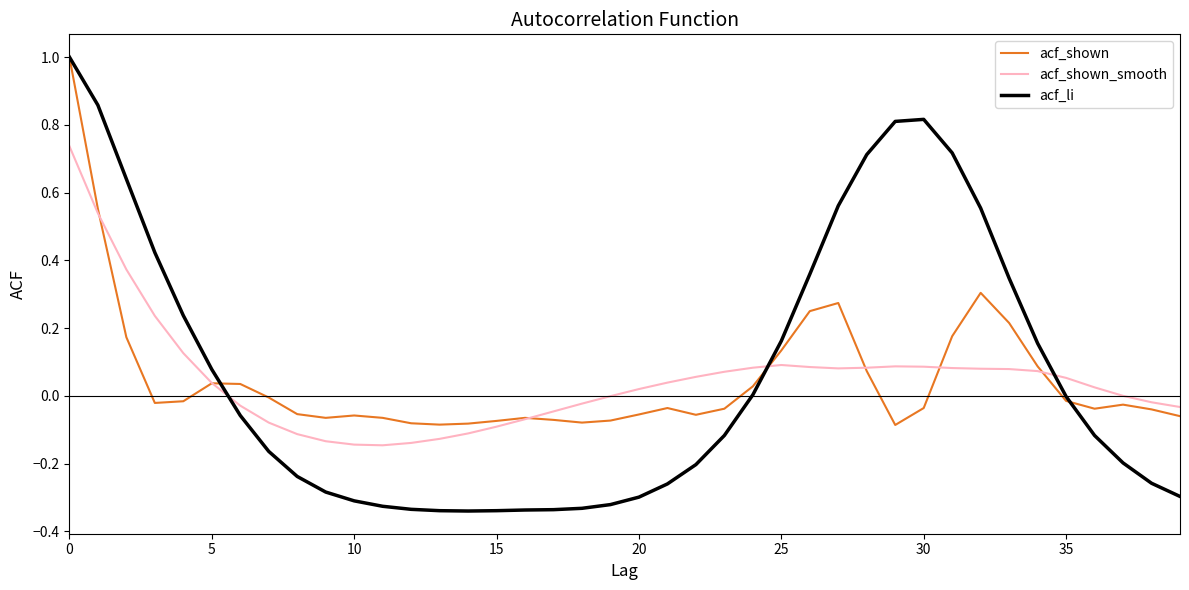

What is the highest value of the acf_shown series?

1.0